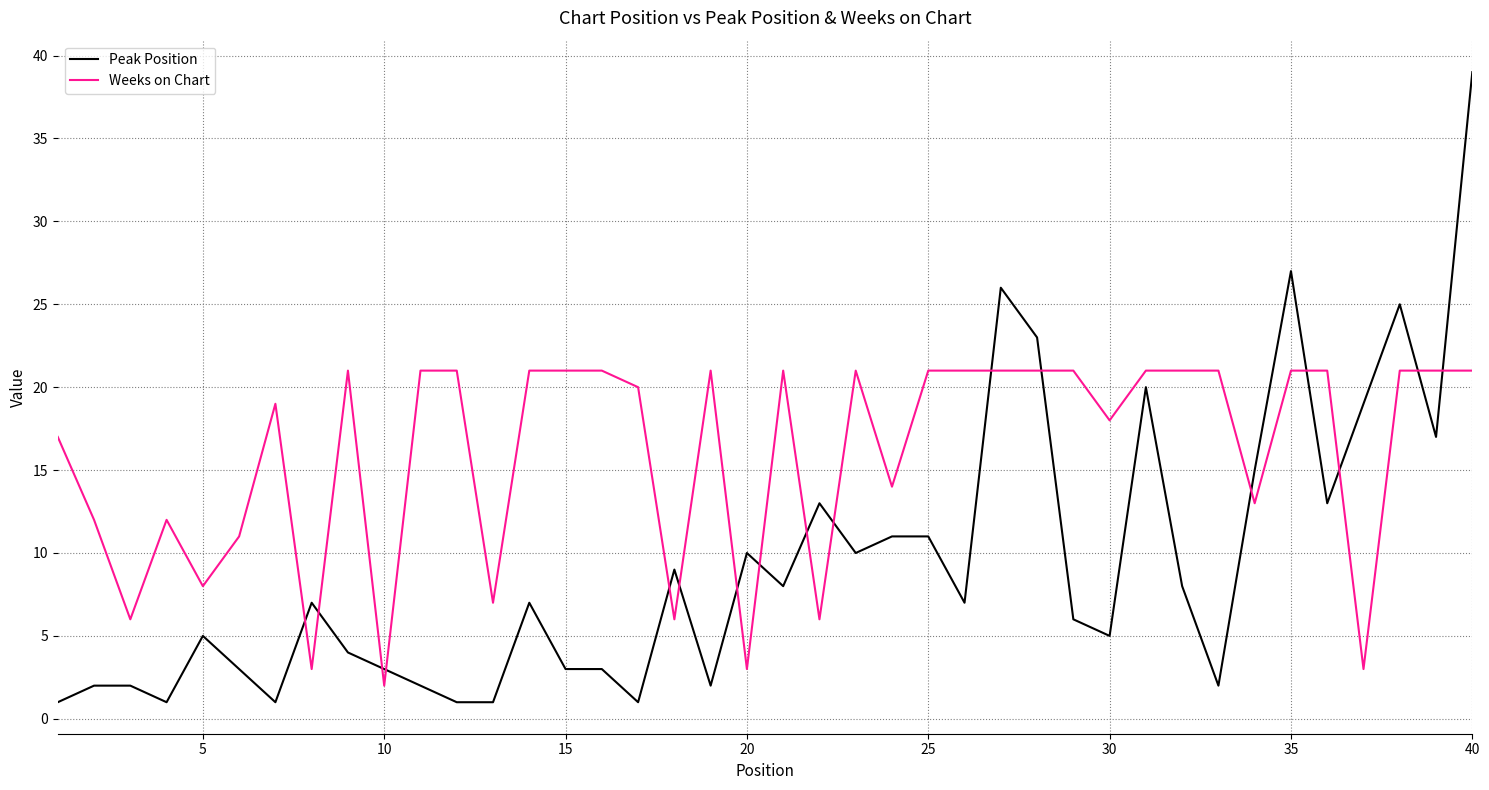

Is this an area chart (filled region under the line)?

No